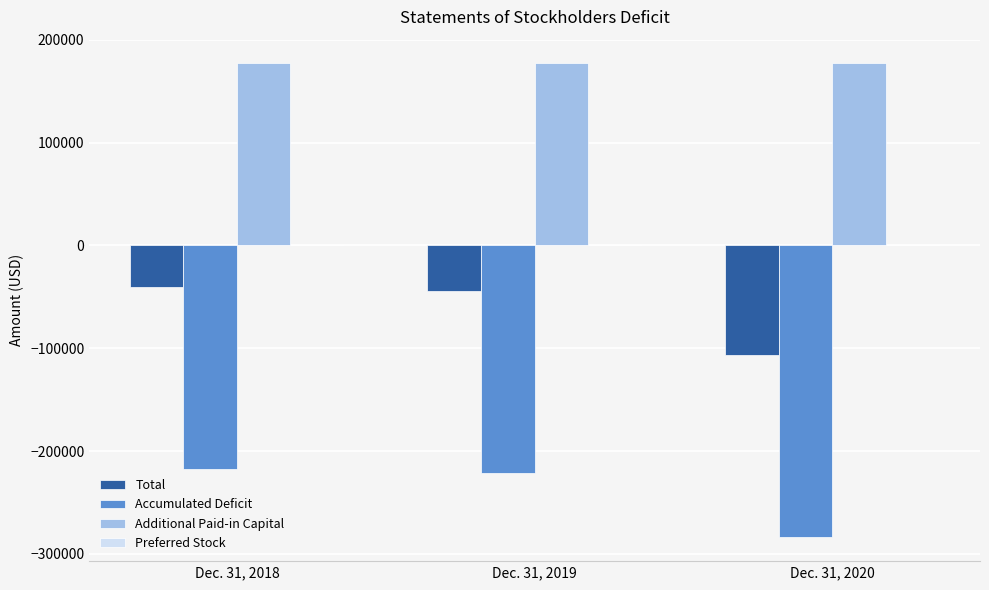

List the series in order of their overall mean, highest first.

Additional Paid-in Capital, Total, Accumulated Deficit